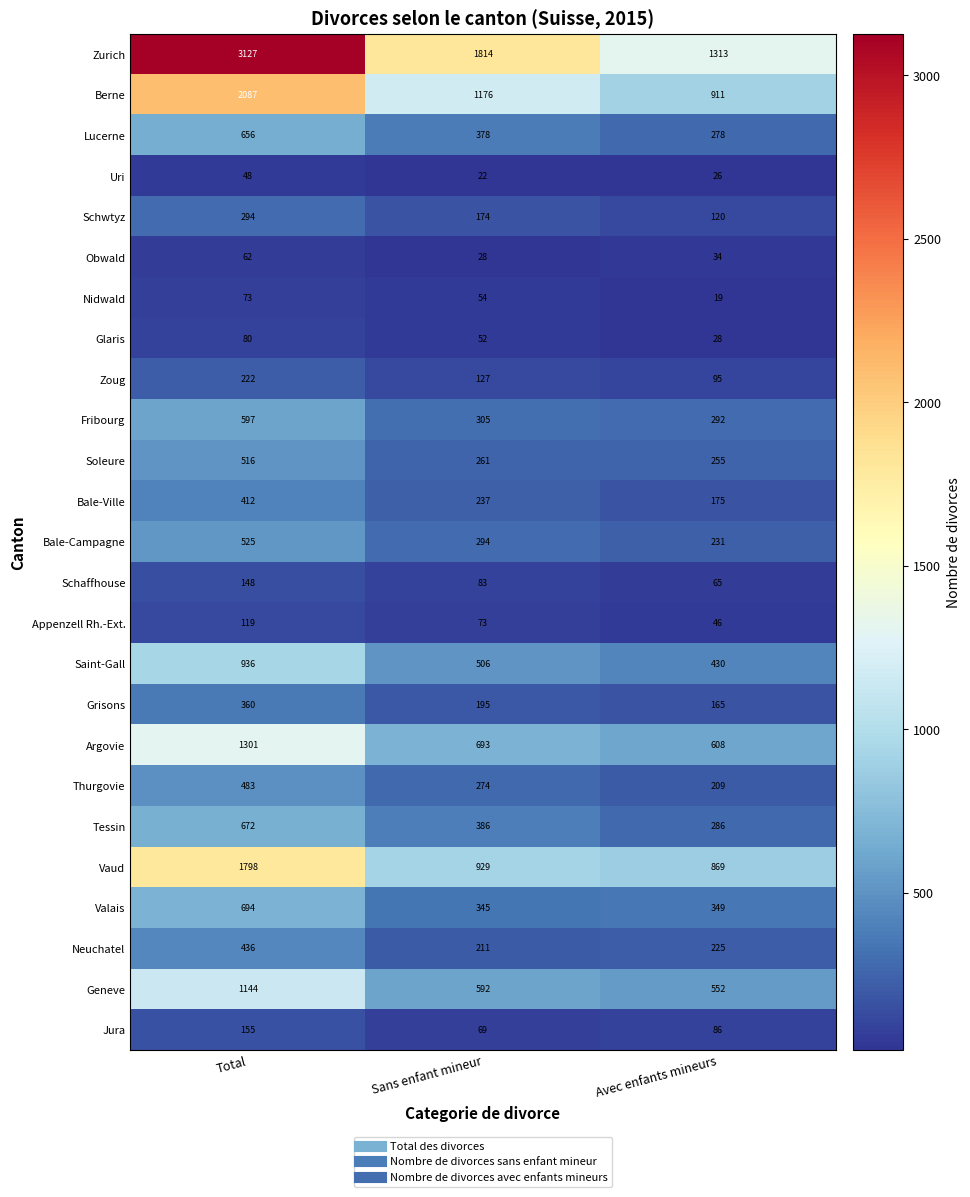

Count the Zoug values in the range 95 to 222.

3